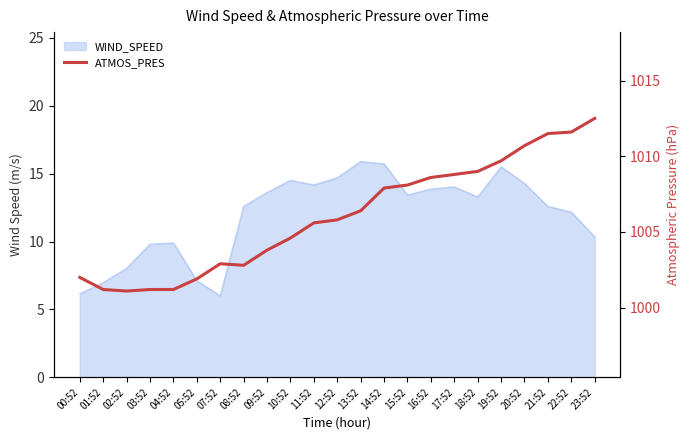

Count the number of categories in the chart.

23